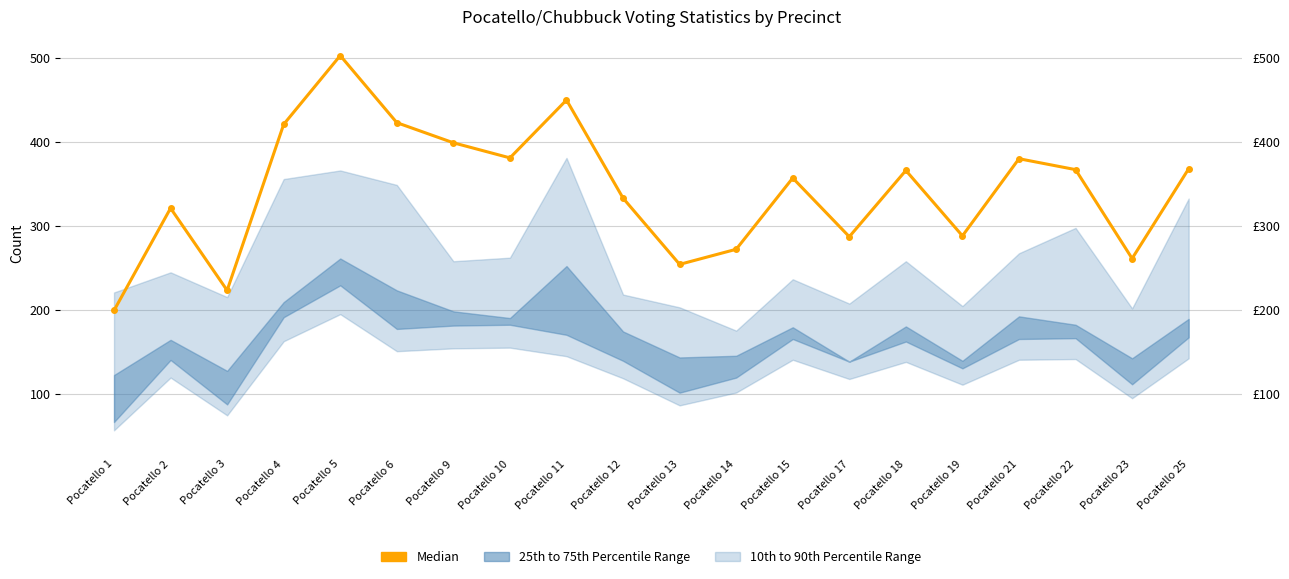

Where is the data nearest to the value 351?

Pocatello 15